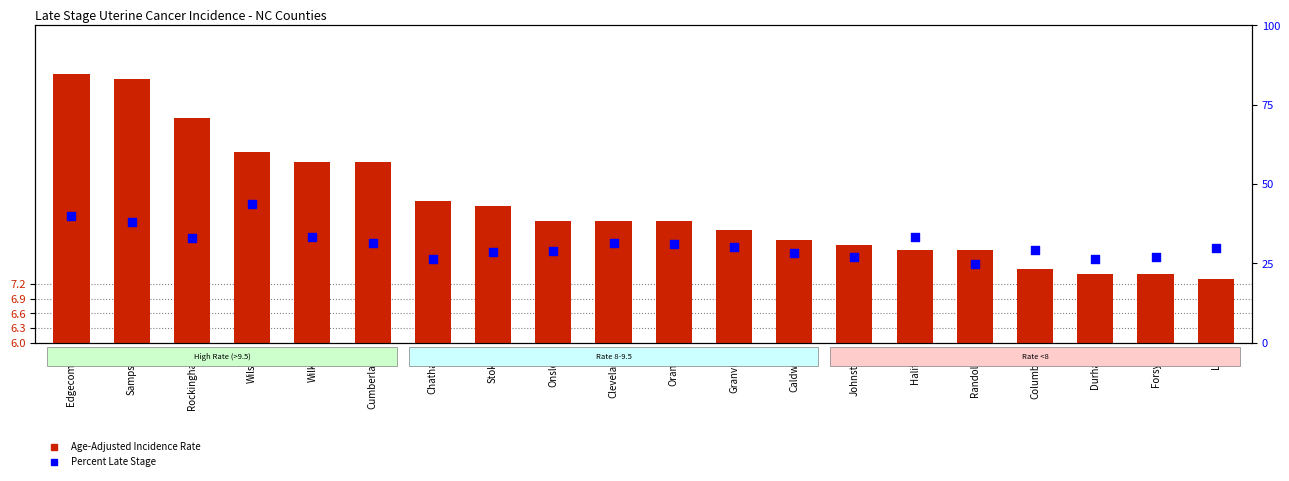

Which series reaches the minimum Y coordinate?

Age-Adjusted Incidence Rate